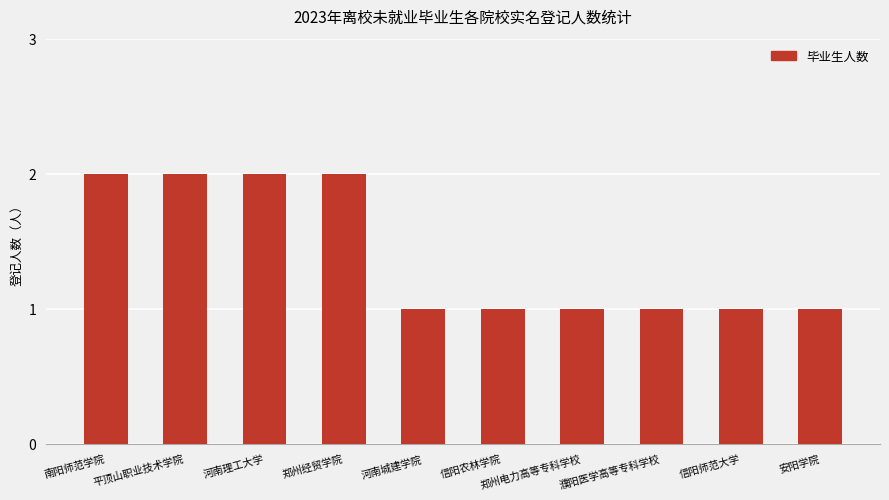

What is the sum of all values?

14